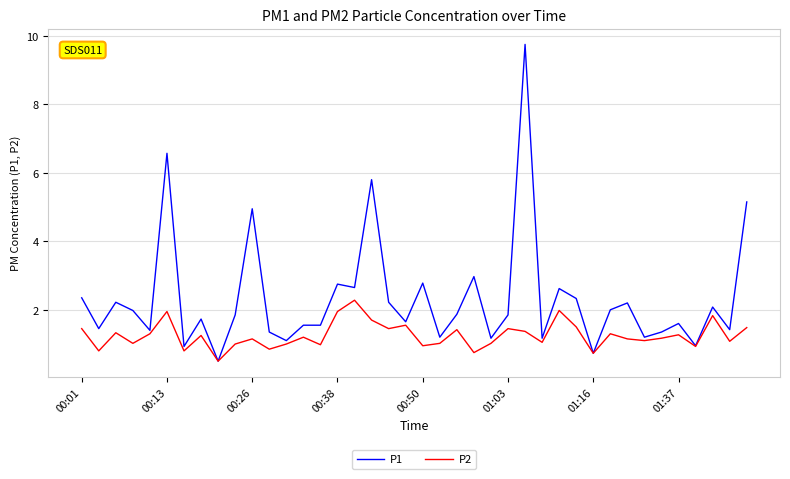

Is this an area chart (filled region under the line)?

No